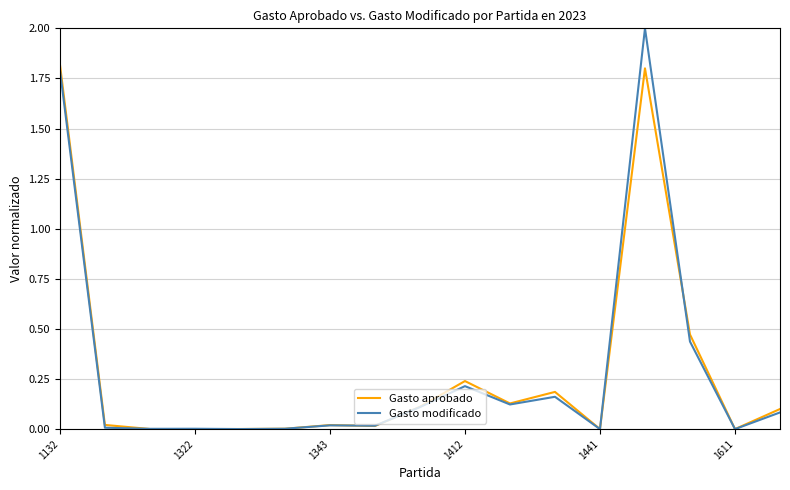

Which series has the widest spread of values?

Gasto modificado